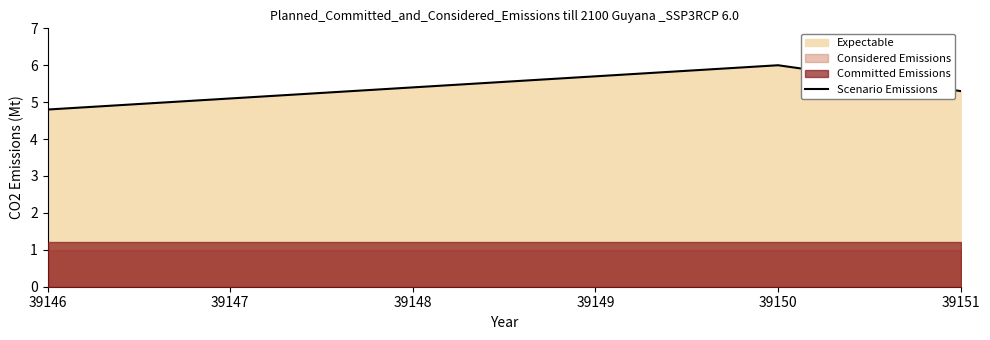

Count the values in the range 4 to 6.

3